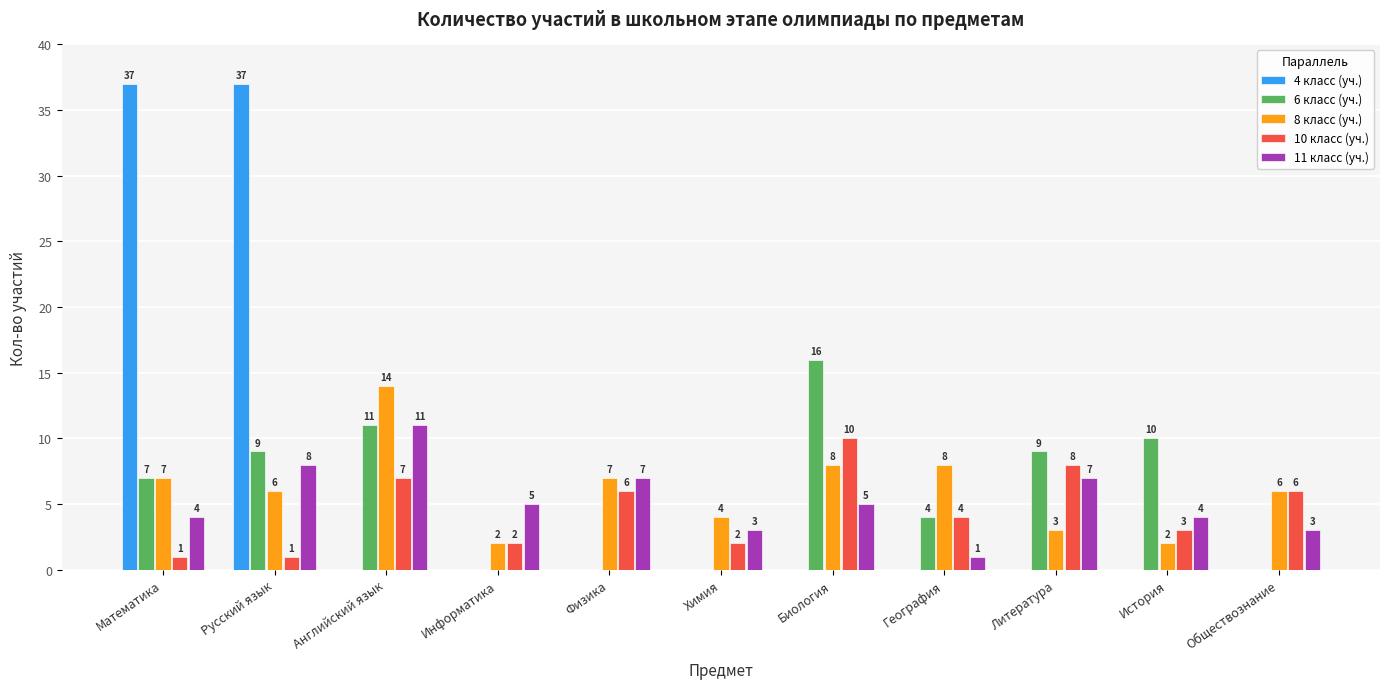

What are all the series names shown in the legend?

4 класс (уч.), 6 класс (уч.), 8 класс (уч.), 10 класс (уч.), 11 класс (уч.)